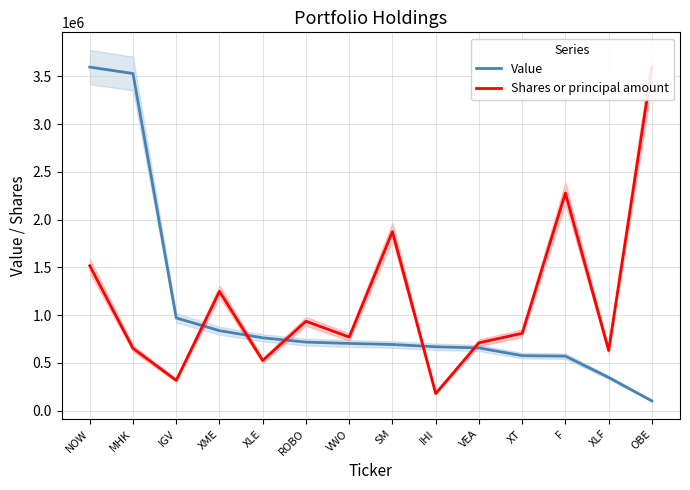

What are all the series names shown in the legend?

Value, Shares or principal amount